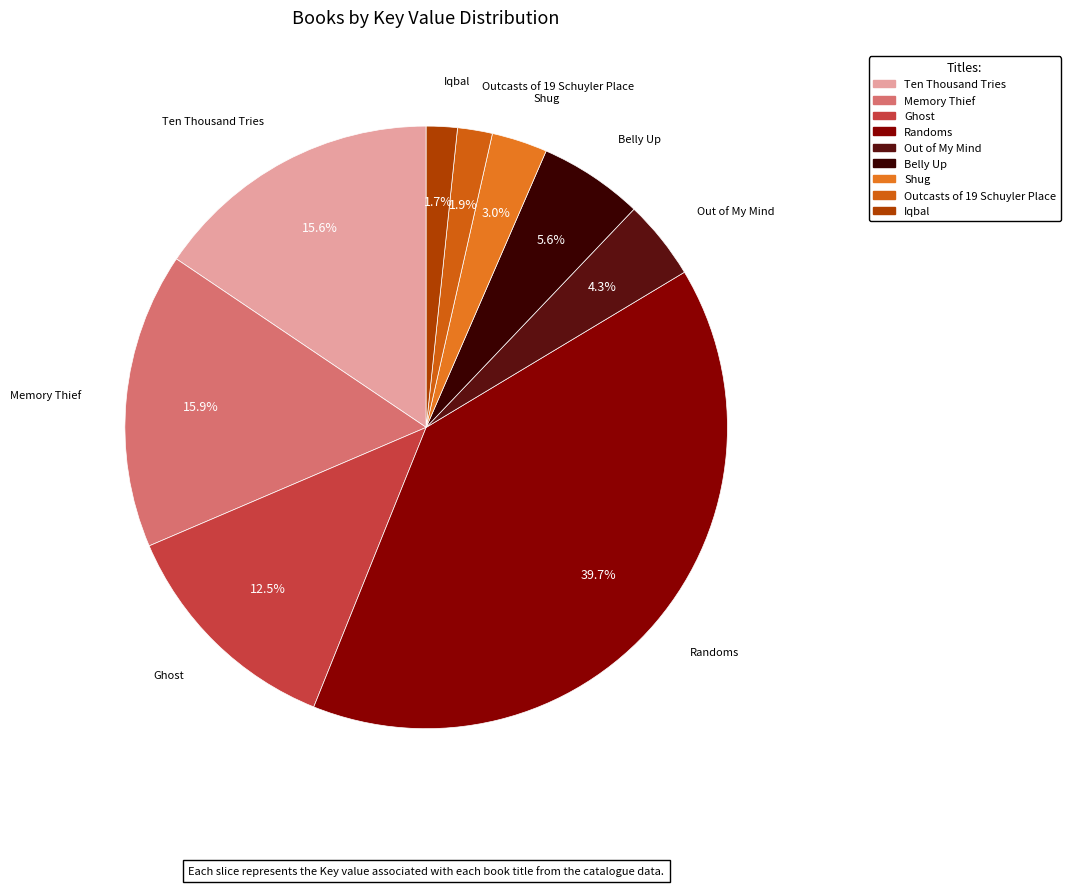

To the nearest percent, what is the difference between the Out of My Mind and Iqbal slice percentages?

3%